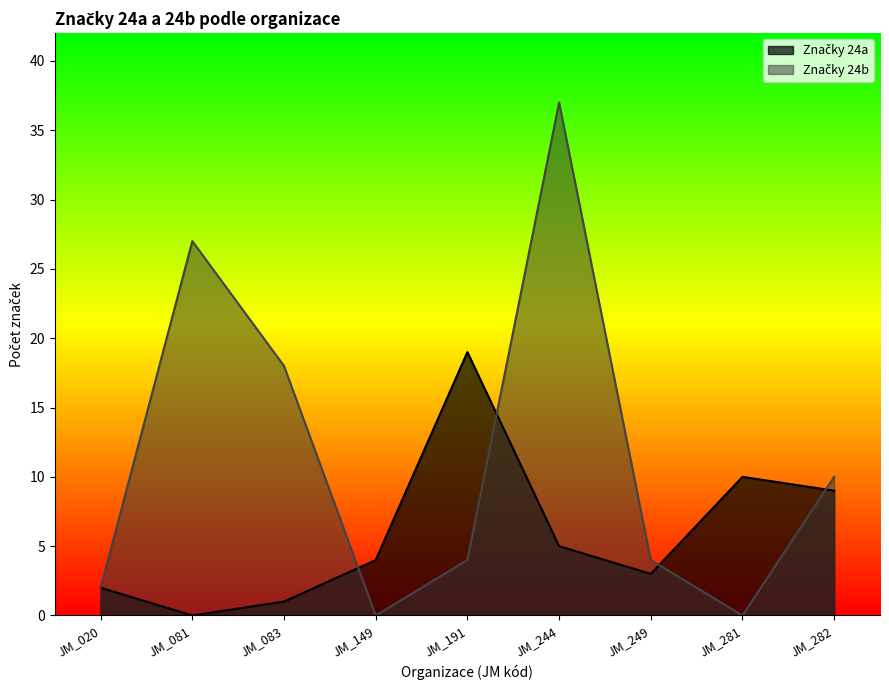

Which category has the highest value in the Značky 24a series?

JM_191